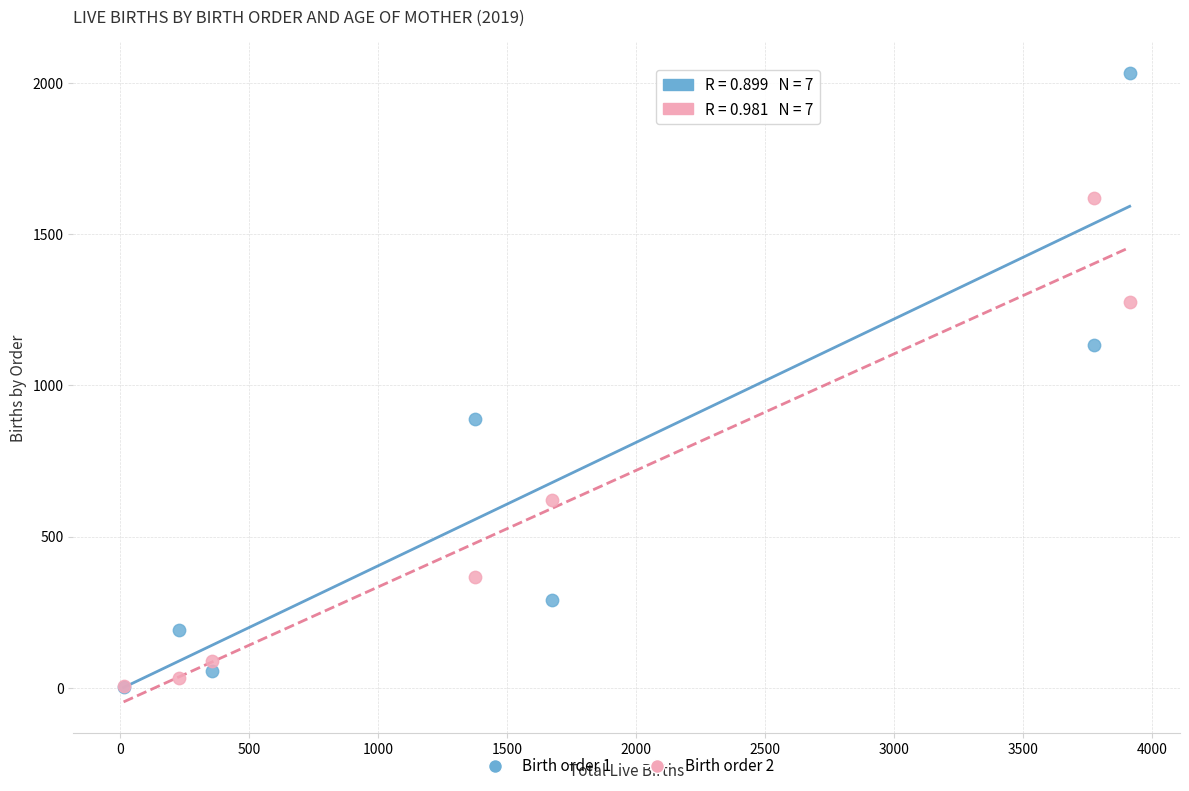

Which series reaches the maximum Y coordinate?

Birth order 1